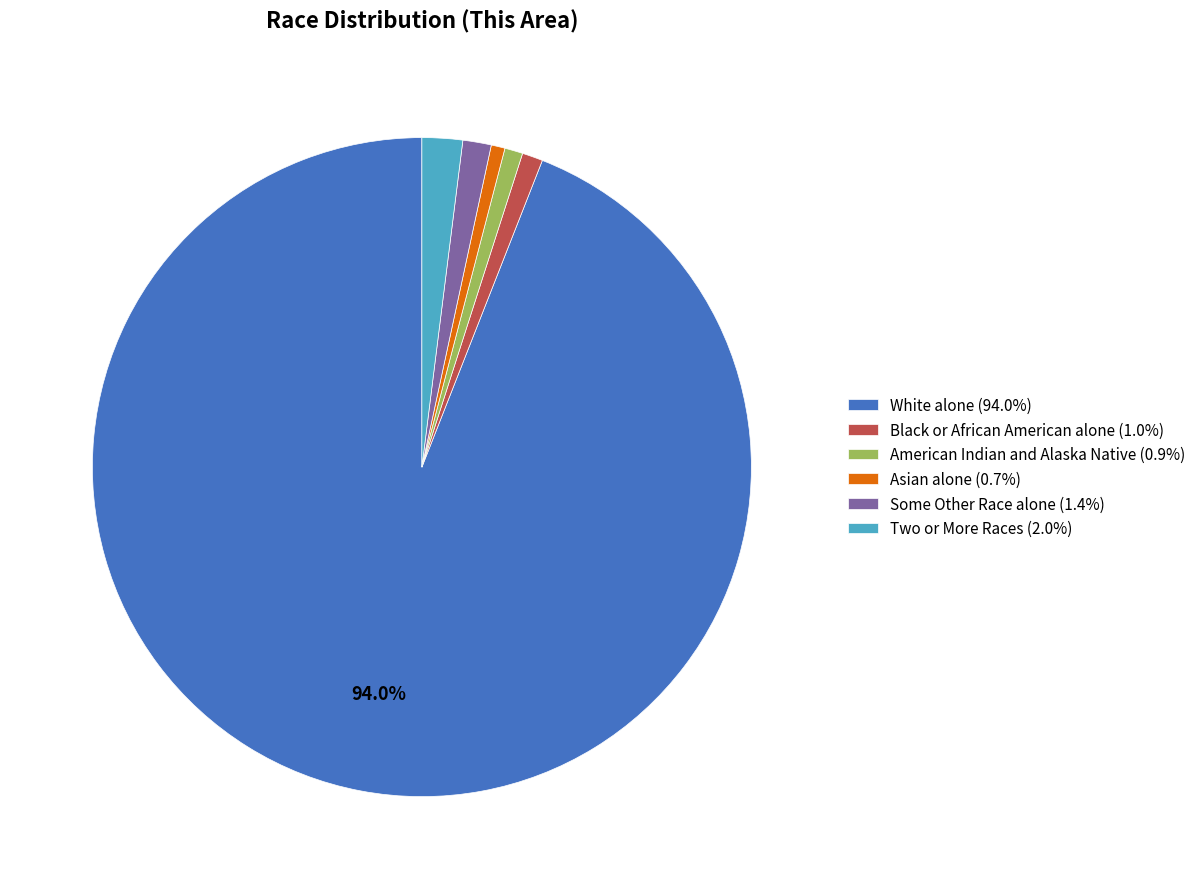

To the nearest percent, what is the combined percentage of Black or African American alone and Some Other Race alone?

2%